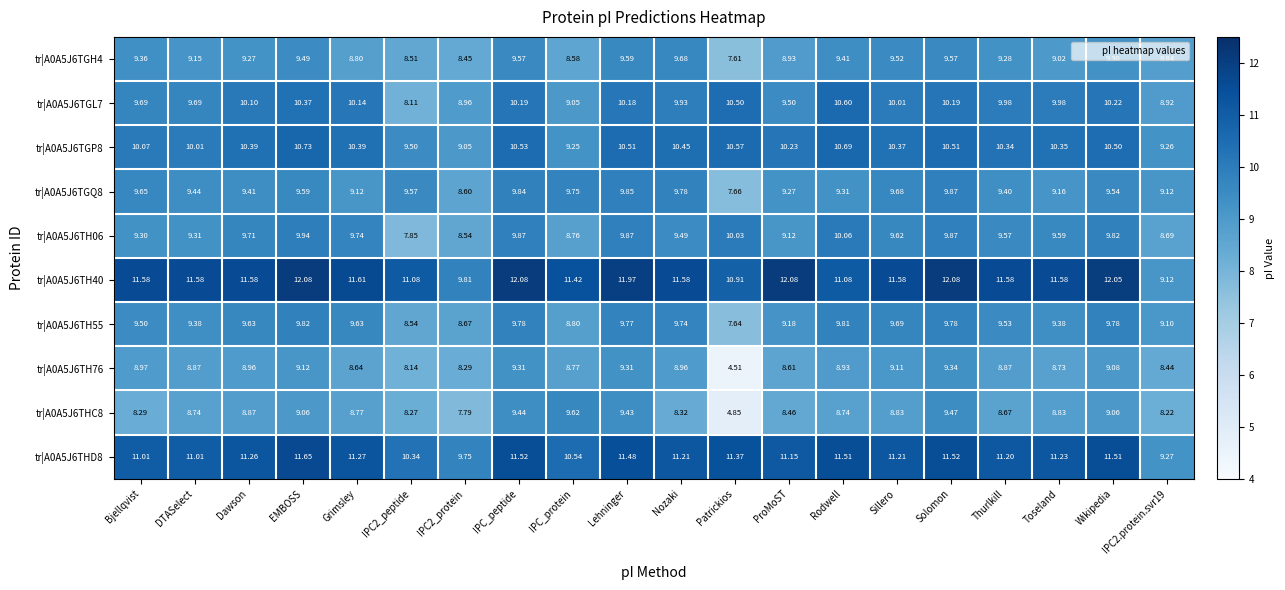

Which label corresponds to the smallest value in the chart?

Patrickios